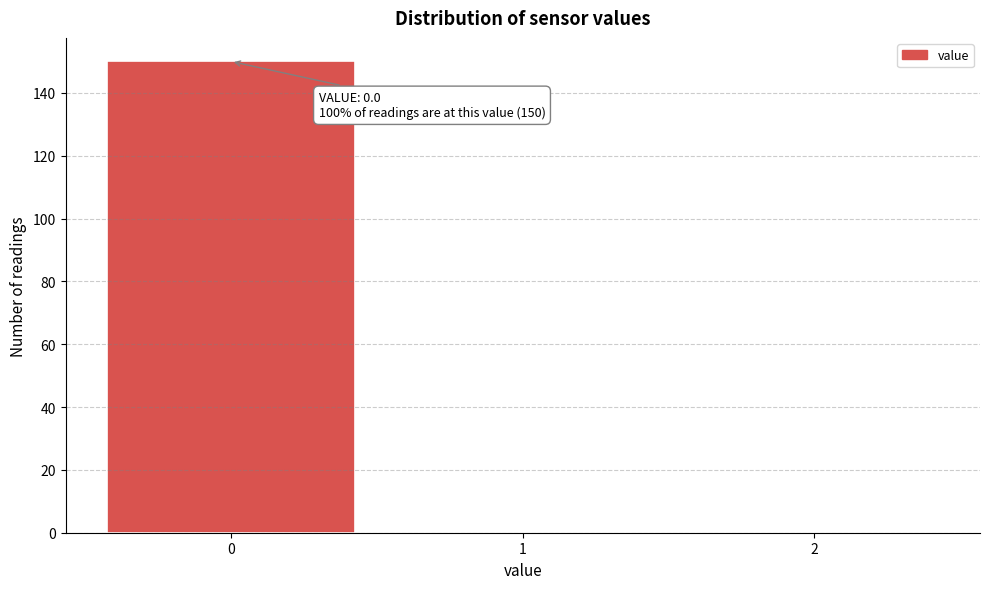

Which range on the x-axis has the tallest bar?

-0.5 to 0.5